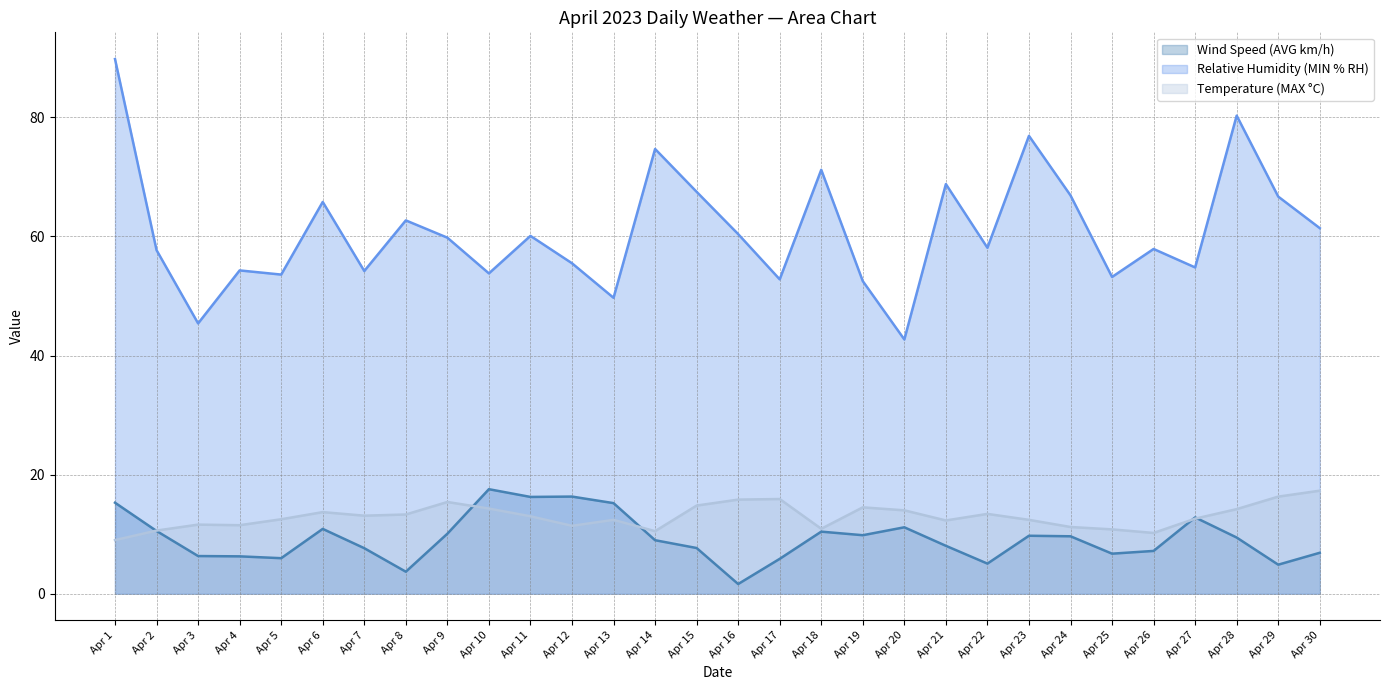

What is the value of the Relative Humidity (MIN % RH) point at the 13th from the left?

49.7